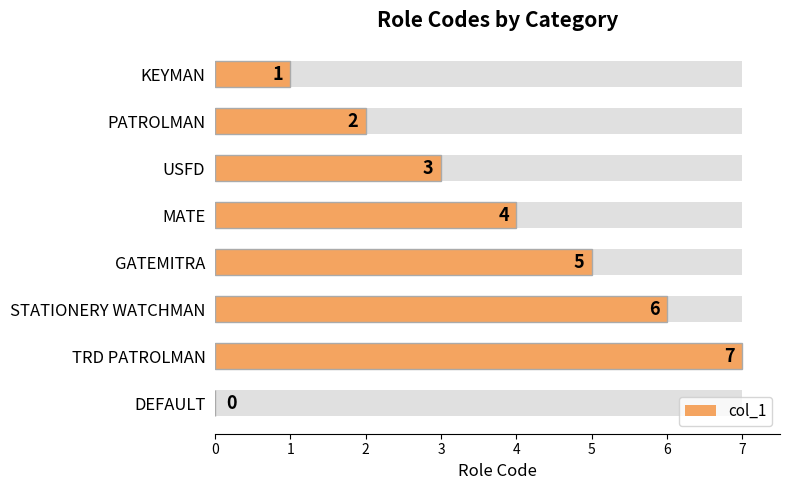

Reading left to right, list all the values displayed in this chart.

1	2	3	4	5	6	7	0